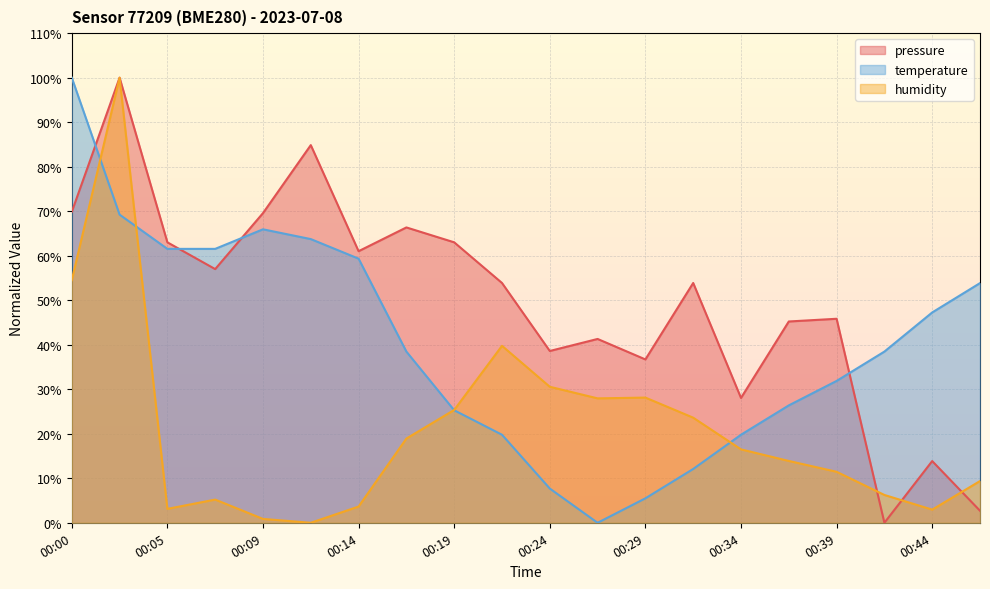

What is the sum of all pressure values?

994.7